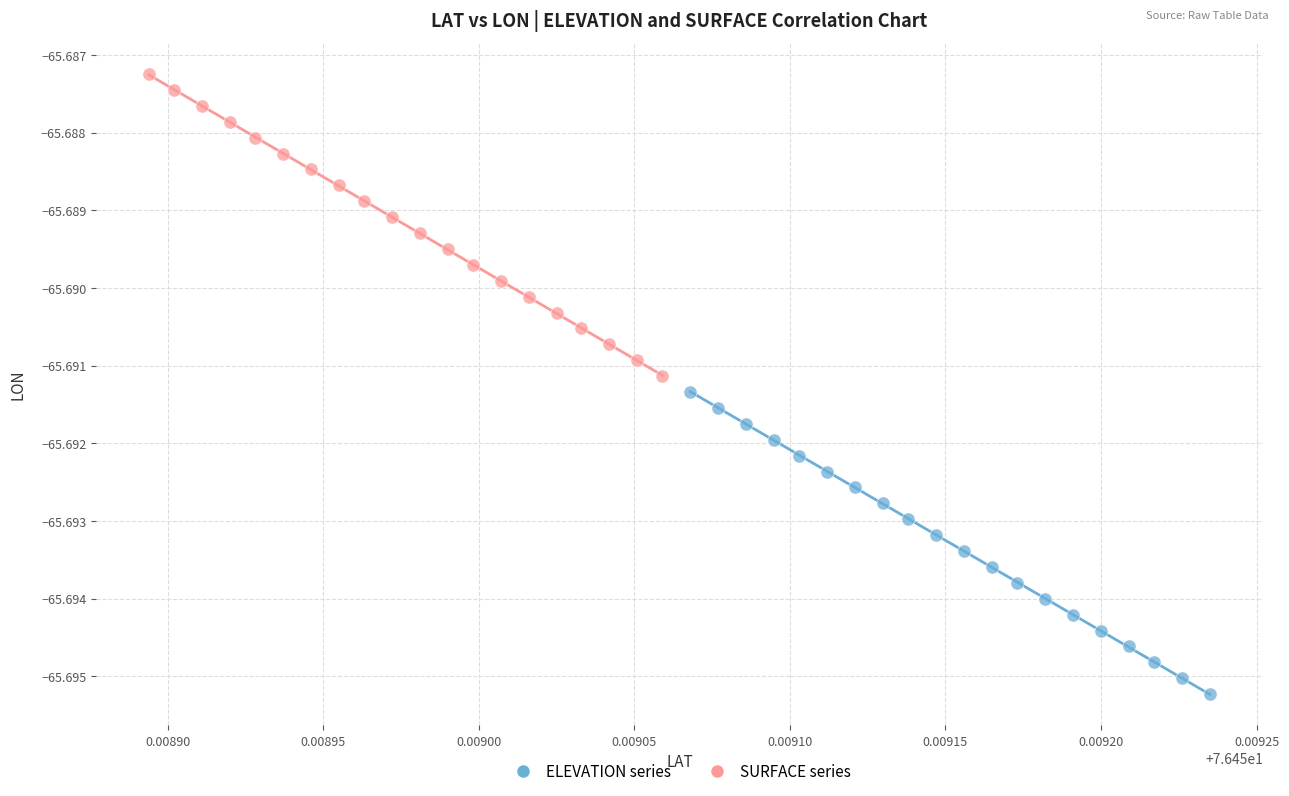

Which series contains the lowest Y value?

ELEVATION series